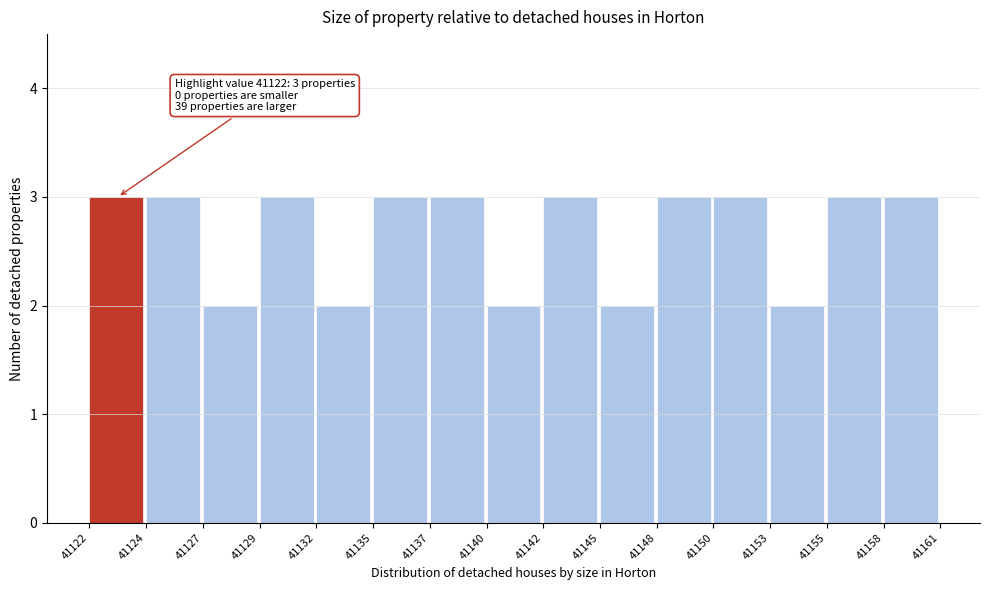

Reading right to left, extract all data points from this chart.

3	3	2	3	3	2	3	2	3	3	2	3	2	3	3